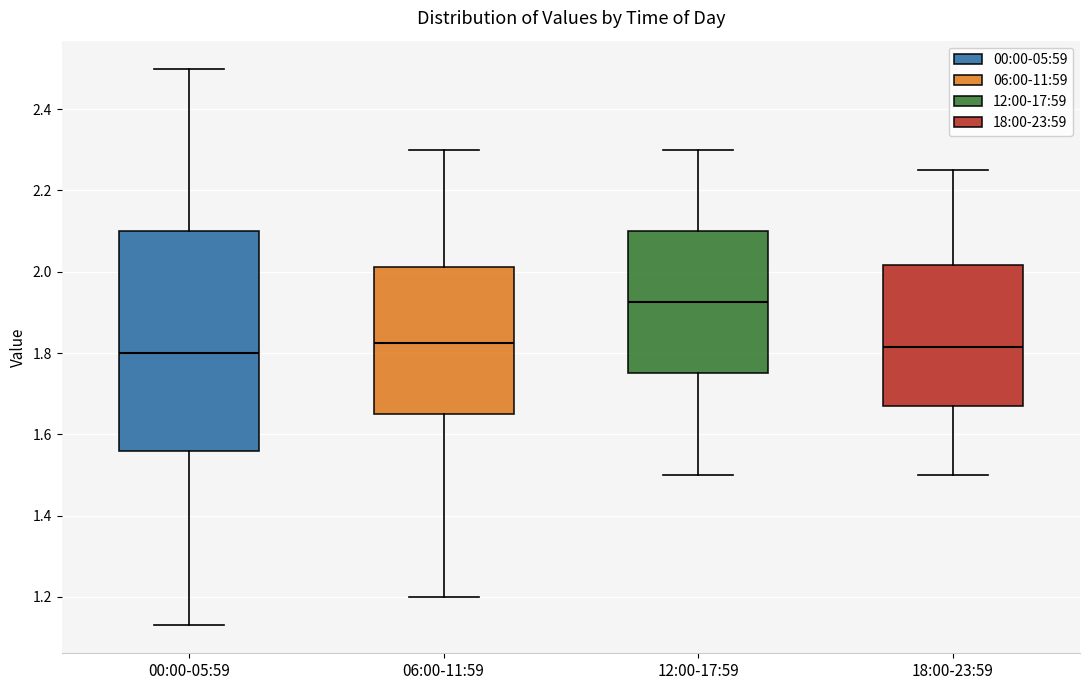

Reading left to right, read every box against the y-axis: the position of its median line, the range the box covers, and the ends of its whiskers. The values are not printed on the chart, so give them approximately, as read against the axis.

00:00-05:59: median 1.80, box 1.56 to 2.10, whiskers 1.14 to 2.50
06:00-11:59: median 1.82, box 1.66 to 2.02, whiskers 1.20 to 2.30
12:00-17:59: median 1.92, box 1.76 to 2.10, whiskers 1.50 to 2.30
18:00-23:59: median 1.82, box 1.68 to 2.02, whiskers 1.50 to 2.26